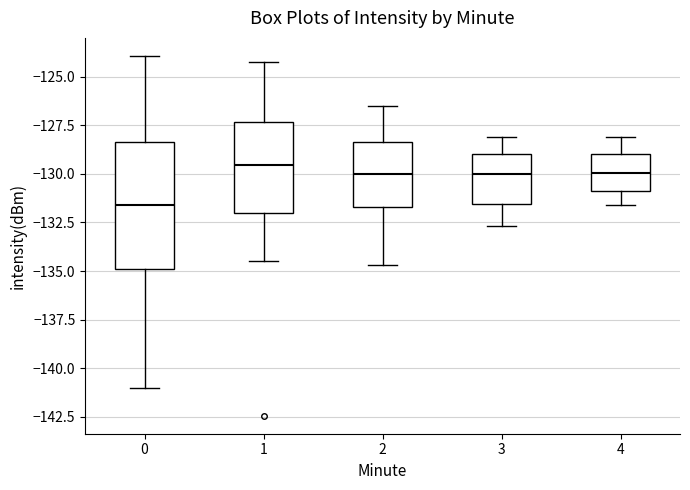

Comparing the boxes themselves (not the whiskers), which one is the tallest?

0